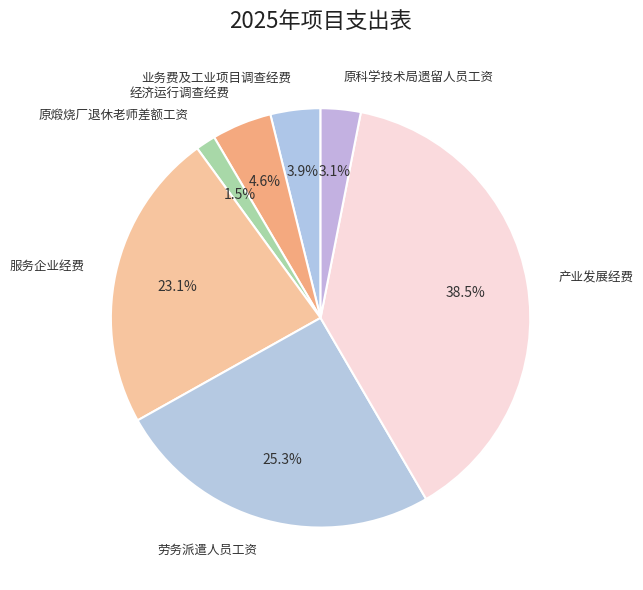

Does 原煅烧厂退休老师差额工资 account for over 50% of the chart?

No